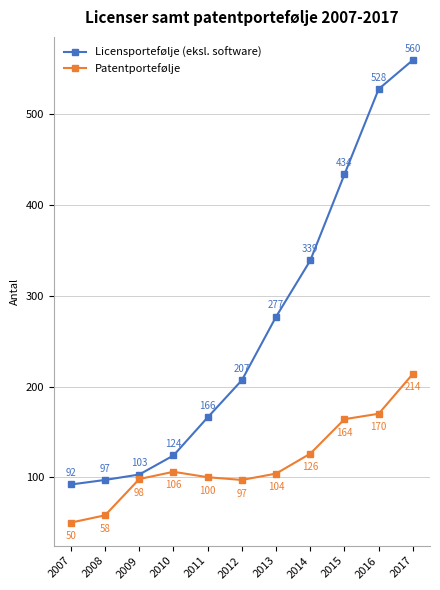

Which series has the widest spread of values?

Licensportefølje (eksl. software)